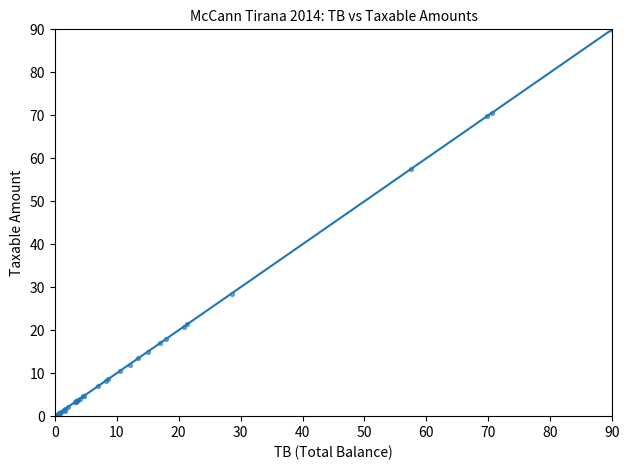

What Y value in the scatter plot is closest to 44?

57.5